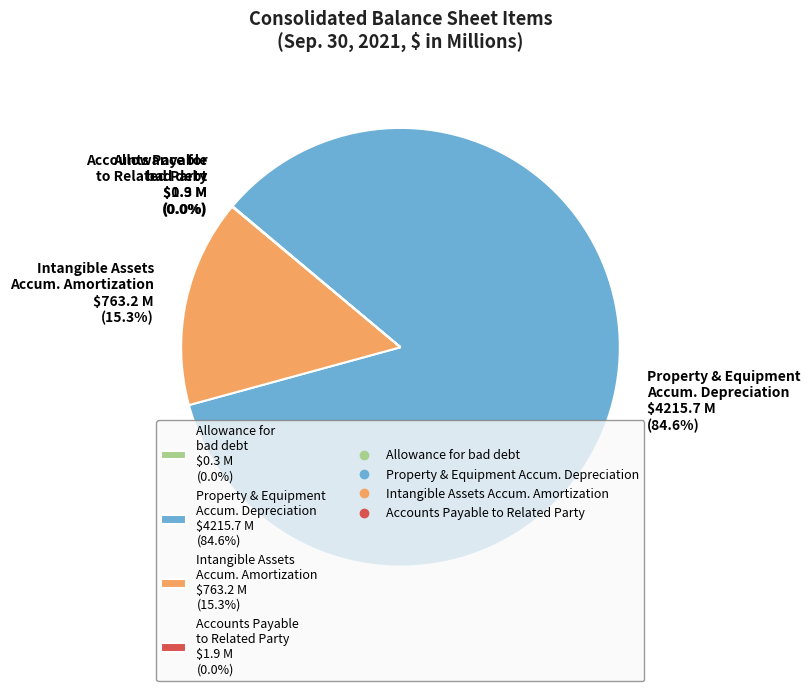

What portion of the pie excludes Intangible Assets Accum. Amortization $763.2 M (15.3%)?

84.7%